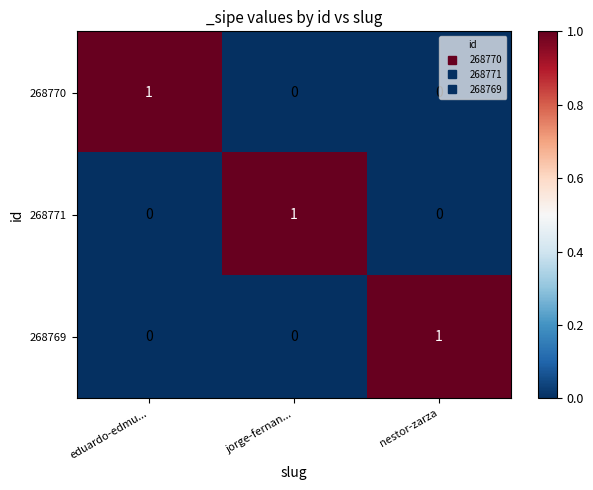

How many distinct data groups are displayed?

3